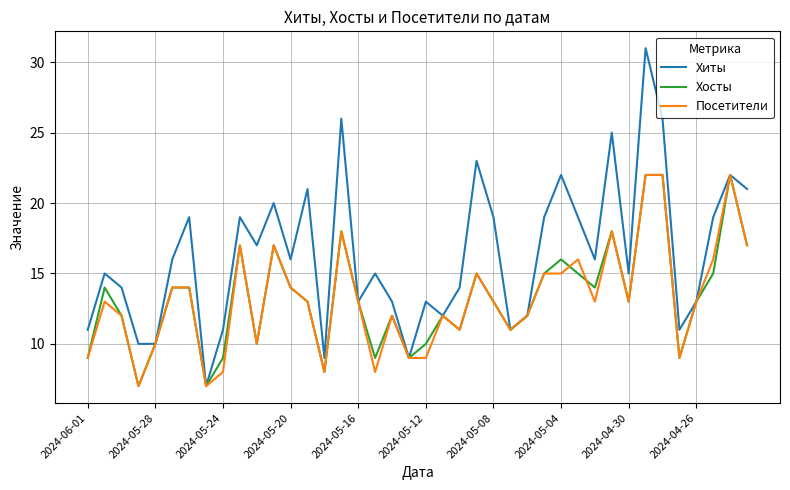

Which series has the largest total across all categories?

Хиты